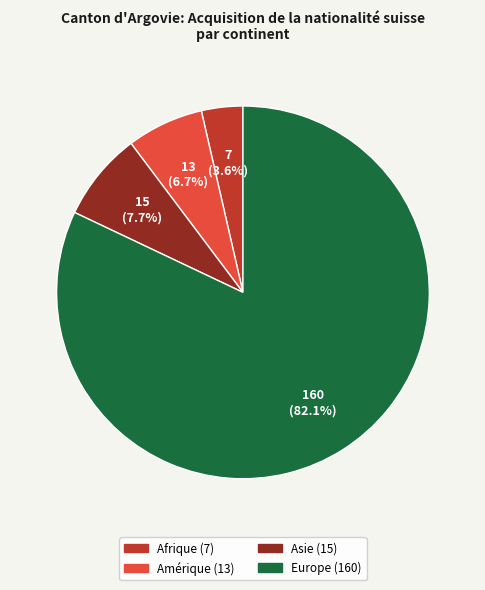

Is there any slice that represents more than half of the pie?

Yes